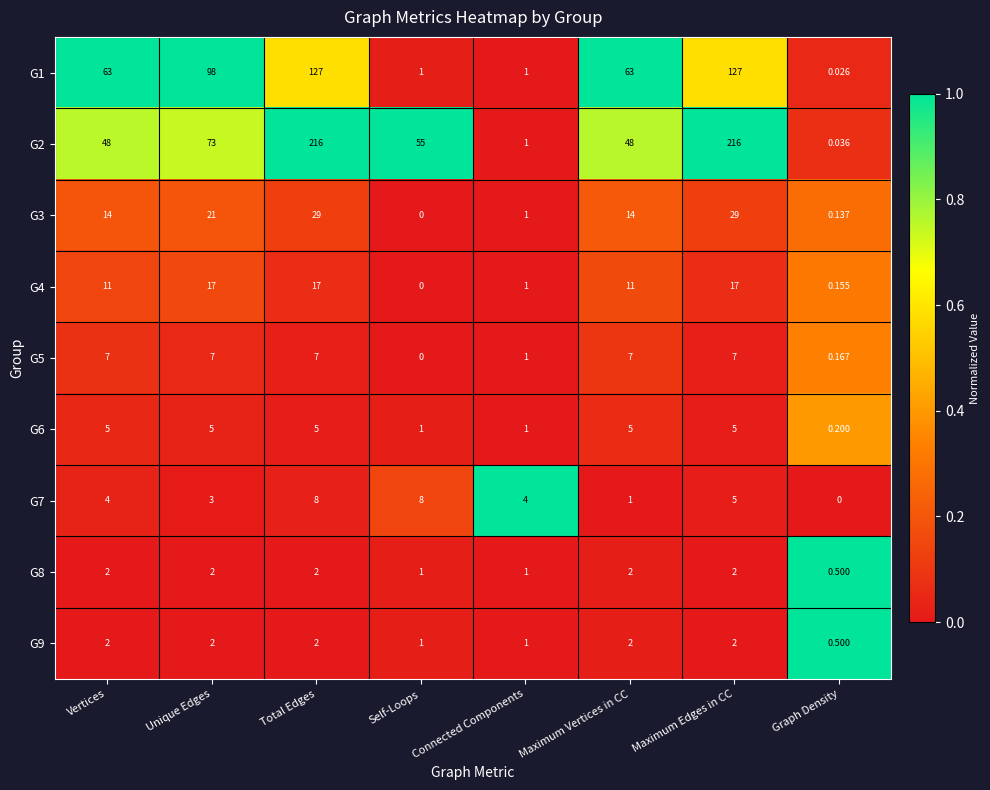

Where does the G2 series first go above 55?

Unique Edges